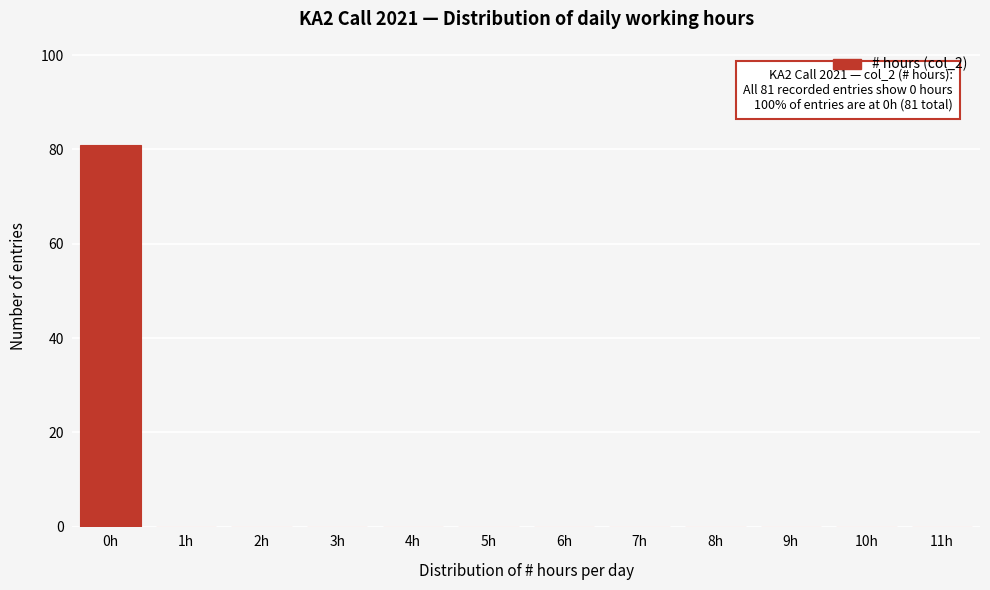

Over which range of the x-axis is the bar tallest?

-0.5 to 0.5